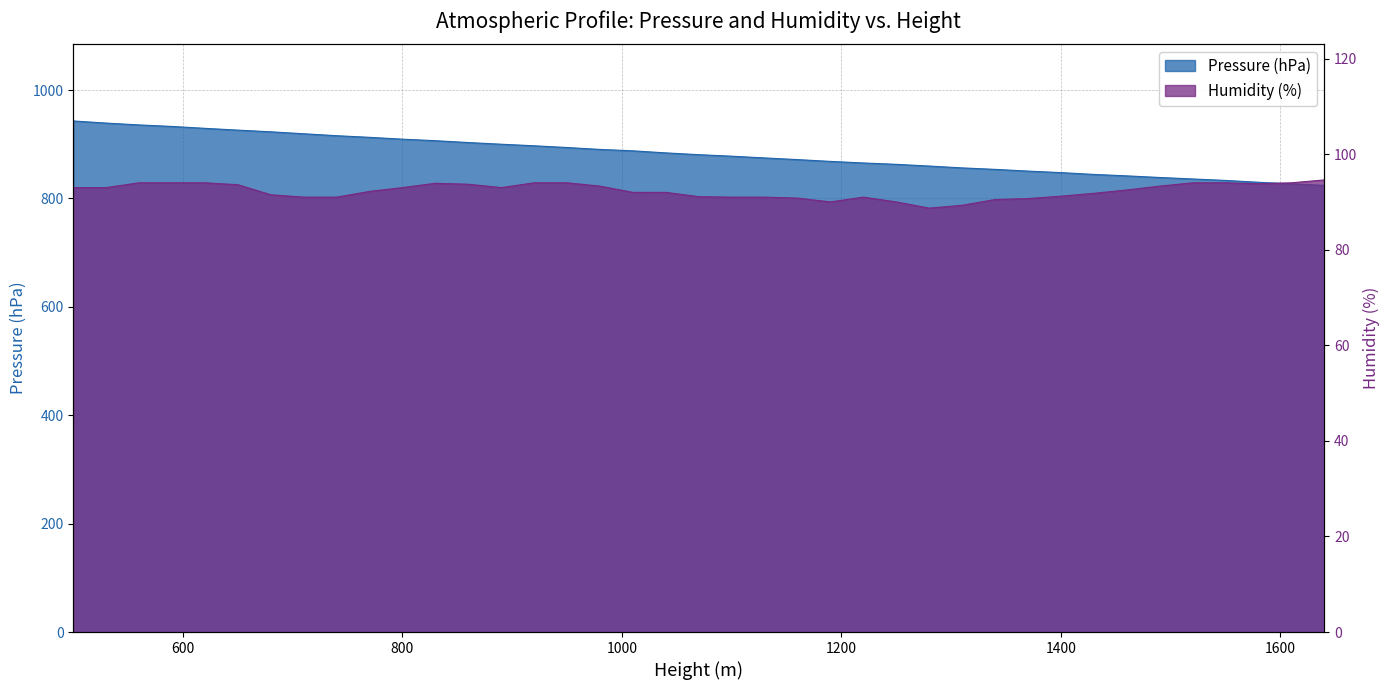

Between 650 and 1490, which series saw the biggest shift?

Pressure (hPa)